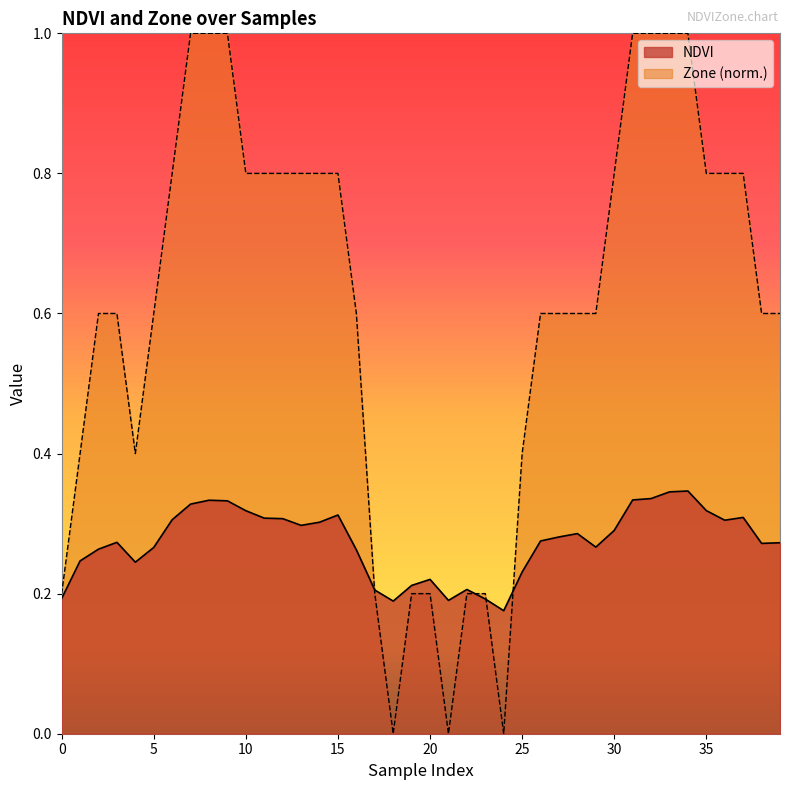

List the series in order of their overall mean, highest first.

Zone (norm.), NDVI